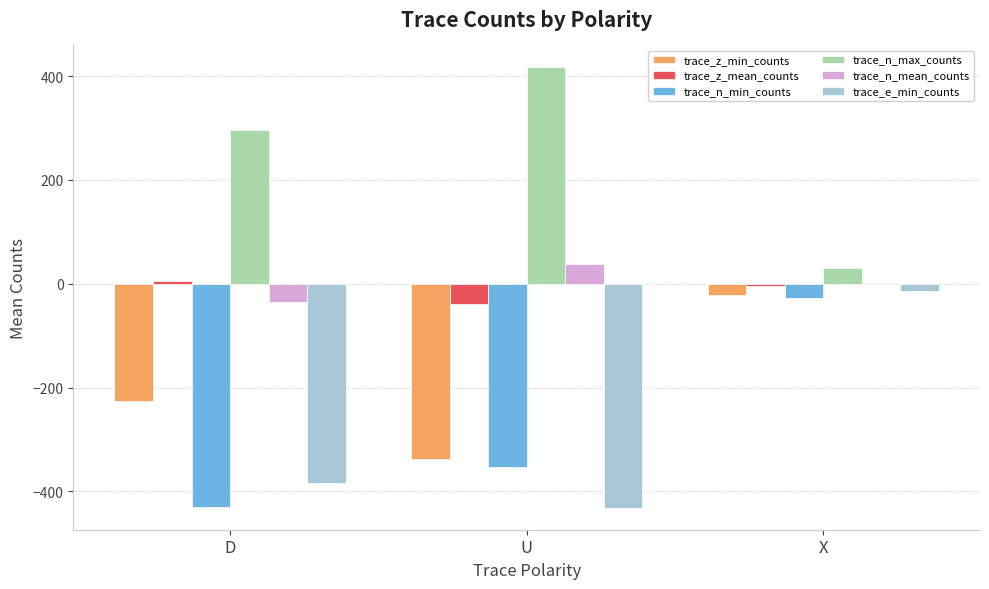

Which category has the highest value in the trace_z_min_counts series?

X